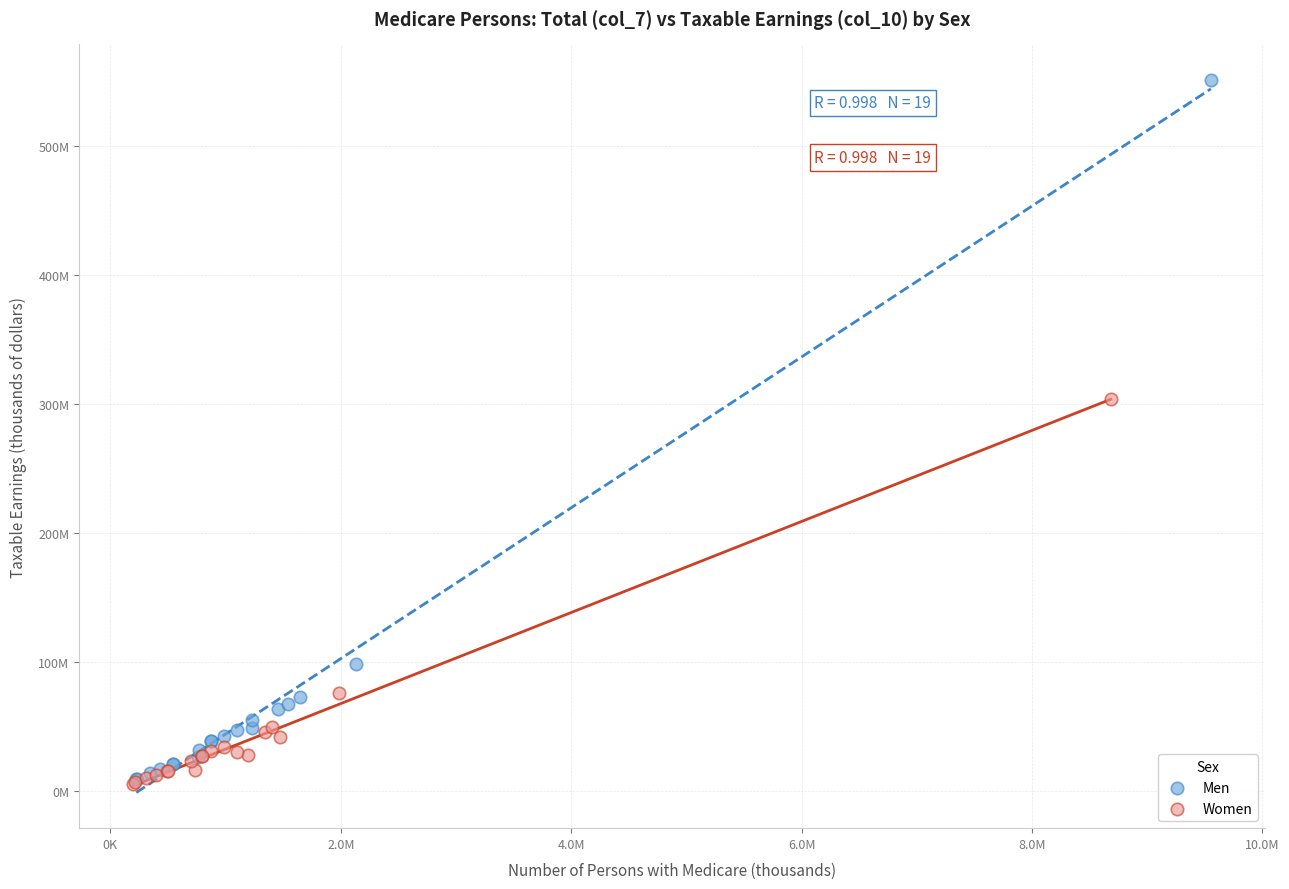

What are all the series names shown in the legend?

Men, Women